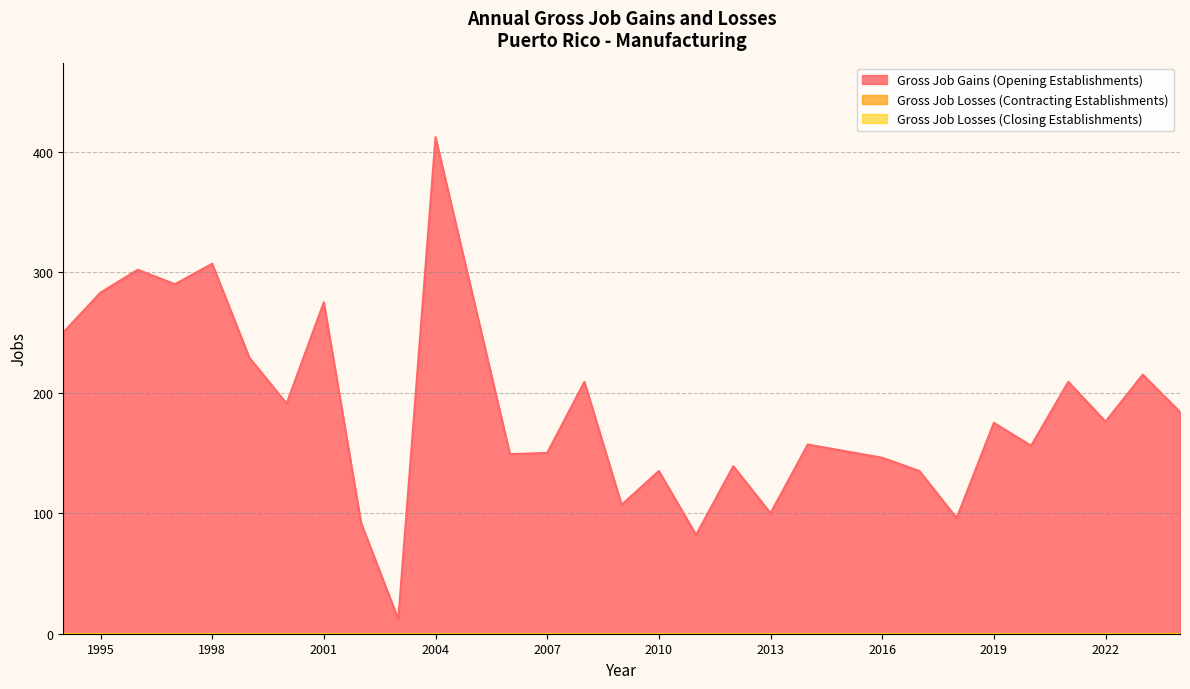

Which series has the widest spread of values?

Gross Job Gains (Opening Establishments)